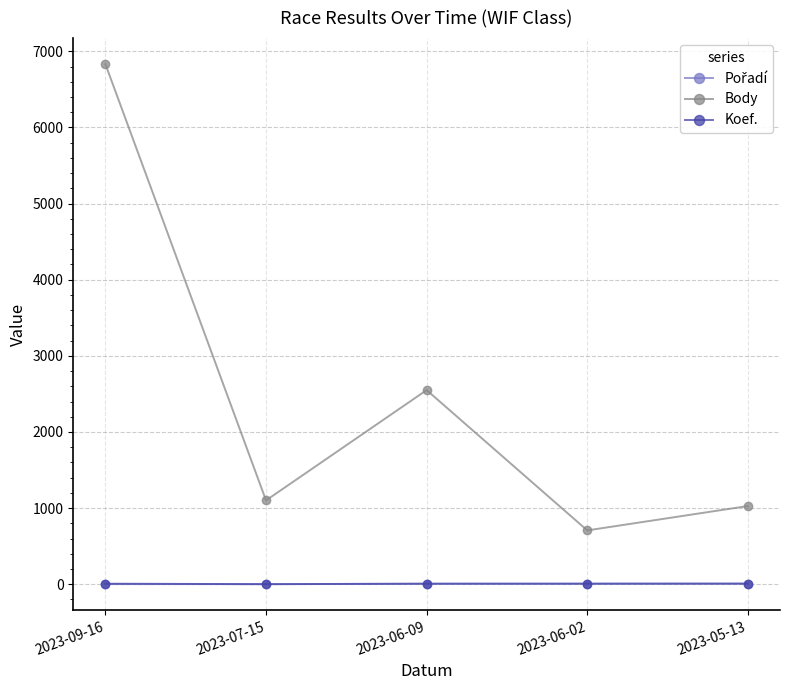

True or false: Body and Koef. intersect in this chart.

False